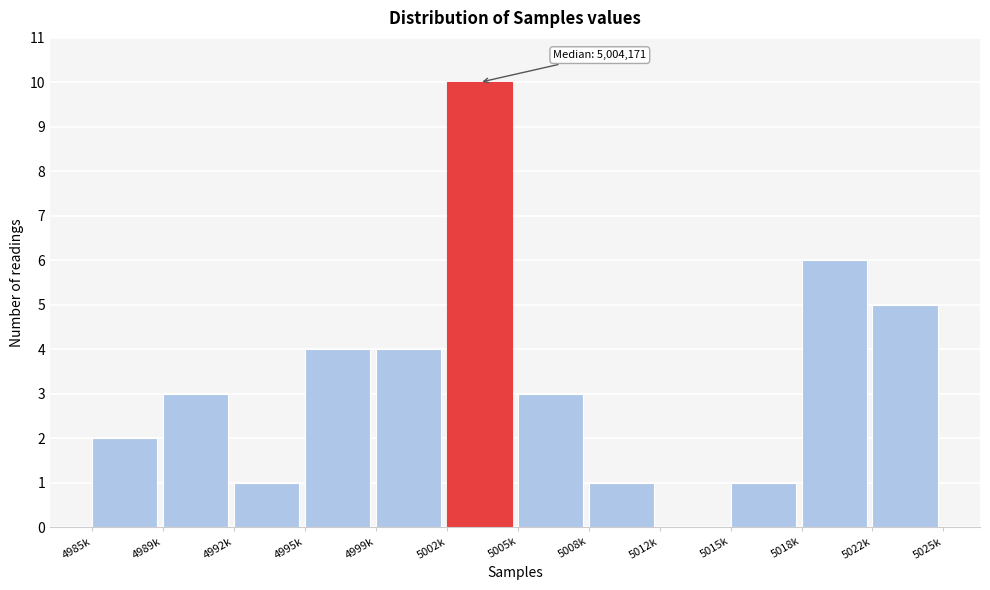

Reading left to right, list all the values displayed in this chart.

4985k=2	4989k=3	4992k=1	4995k=4	4999k=4	5002k=10	5005k=3	5008k=1	5012k=0	5015k=1	5018k=6	5022k=5